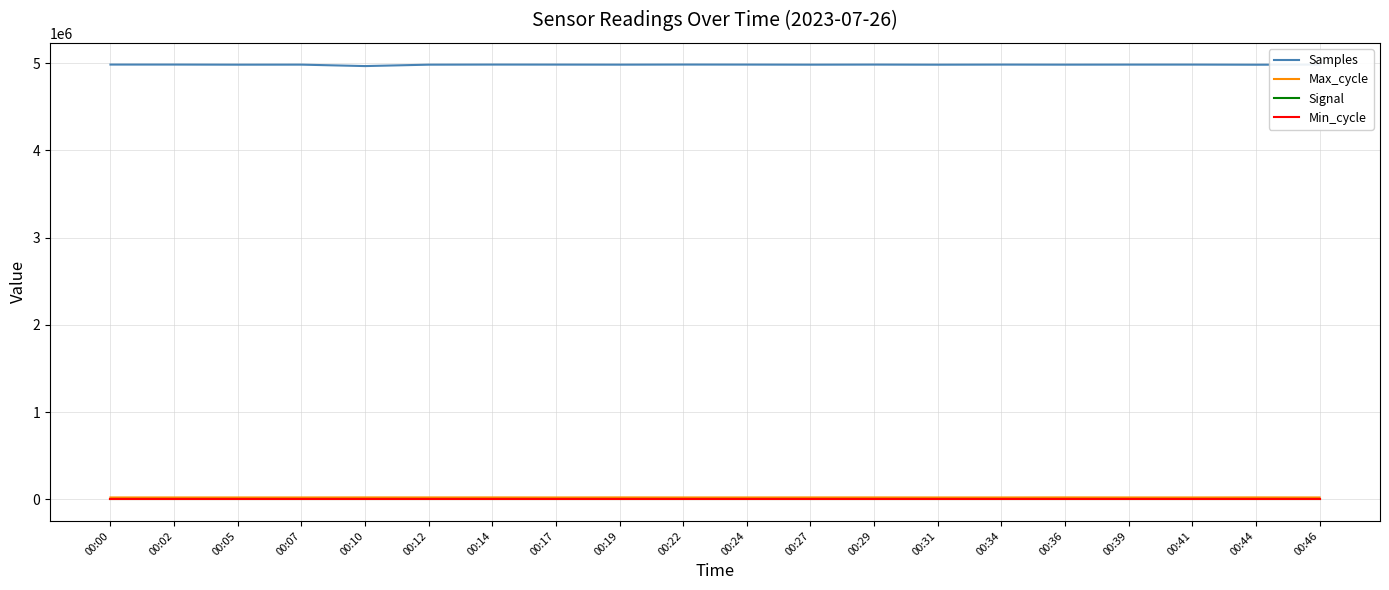

True or false: Signal and Samples cross at least once.

False